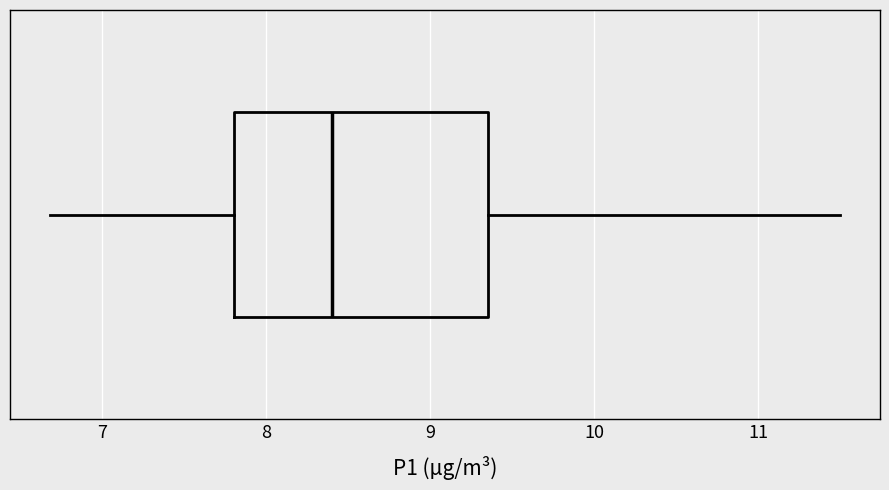

Transcribe this box plot: give where the median line is, the range the box spans, and where the two whiskers end, as read against the x-axis. The values are not printed on the chart, so give them approximately, as read against the axis.

median 8.4, box 7.8 to 9.4, whiskers 6.7 to 11.5